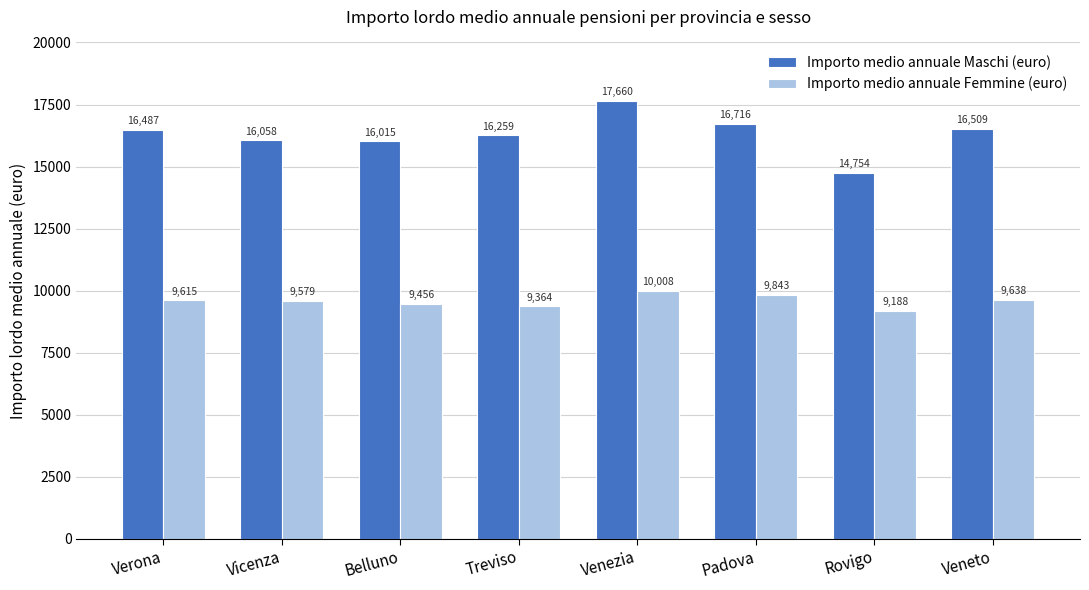

The Importo medio annuale Maschi (euro) series shows 24055.1 at Padova. True or false?

False